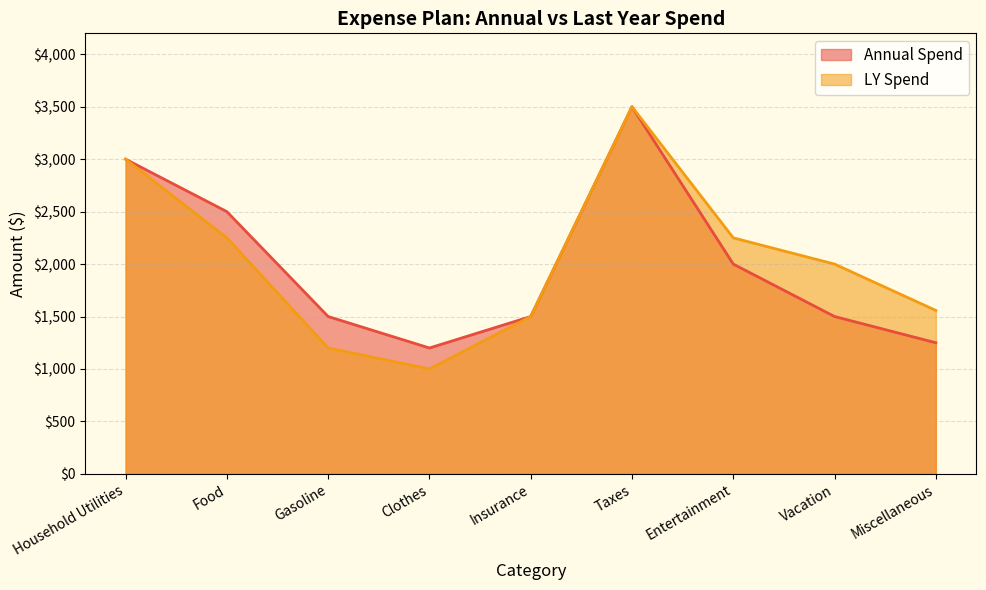

What is the difference between the maximum and minimum values in the LY Spend series?

2500